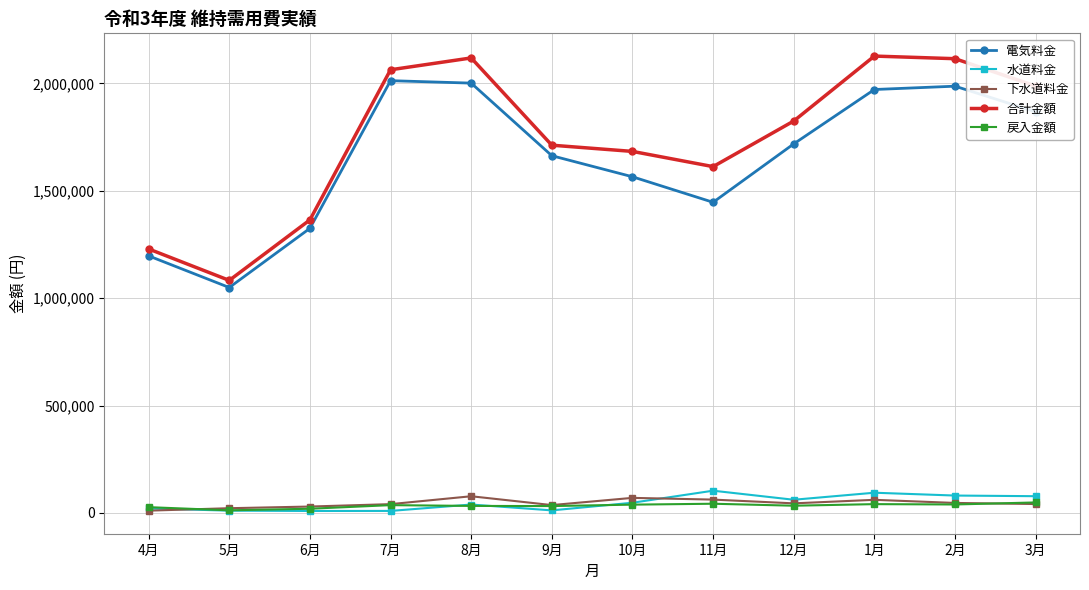

How many categories are shown in the chart?

12